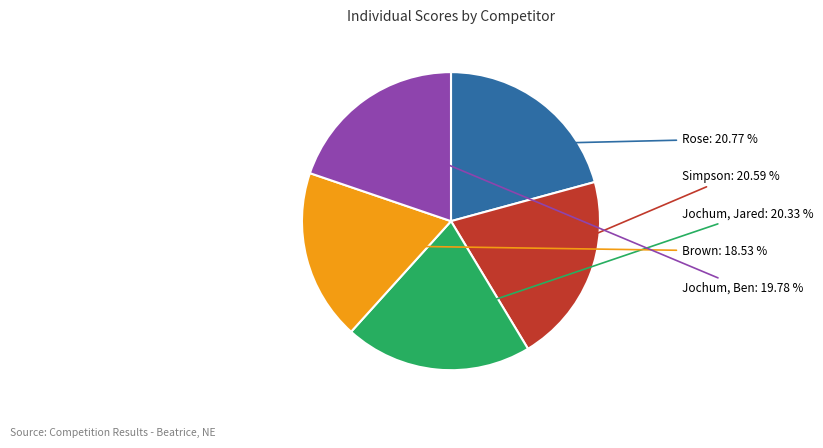

Is there any slice that represents more than half of the pie?

No